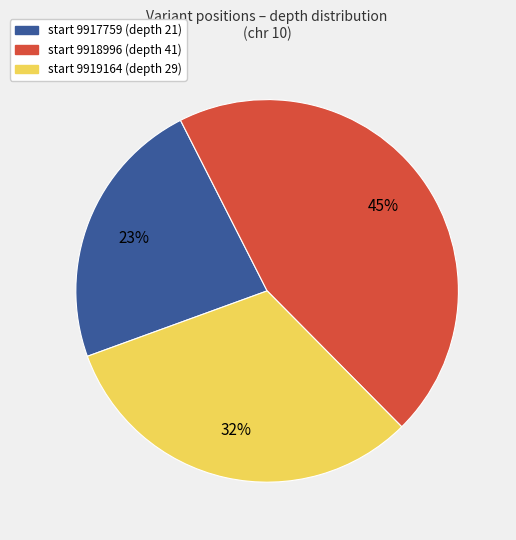

Does any single category account for the majority?

No